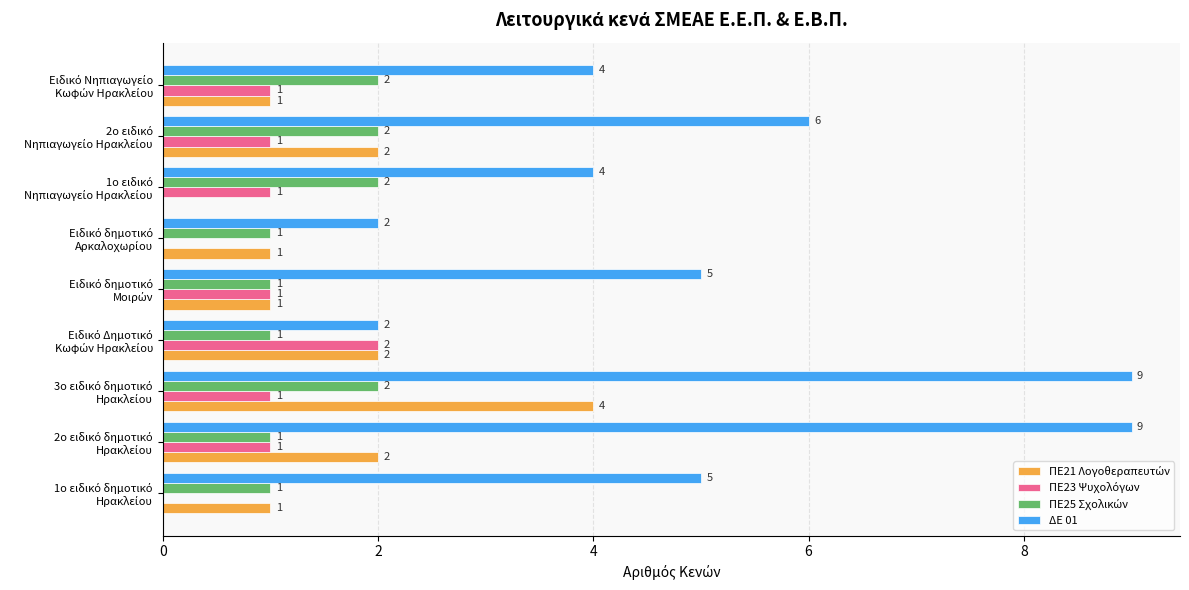

What is the maximum value for ΔΕ 01?

9